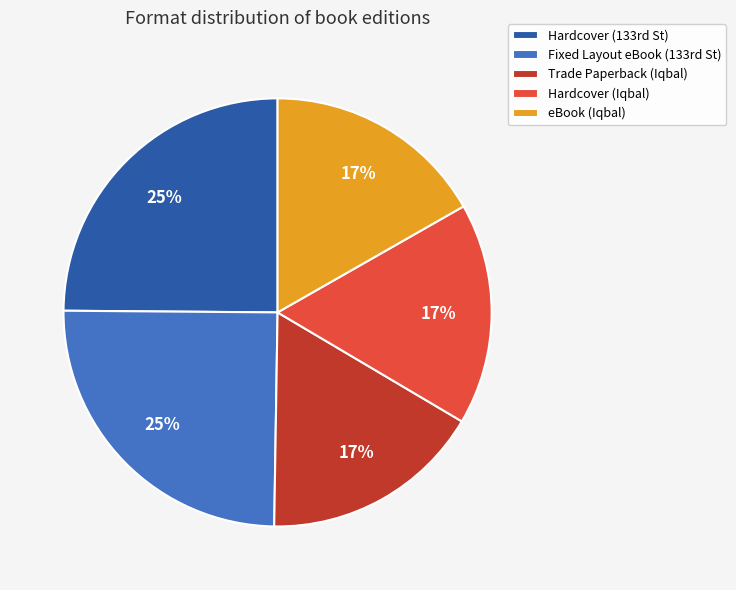

To the nearest percent, what portion does Hardcover (Iqbal) represent?

17%